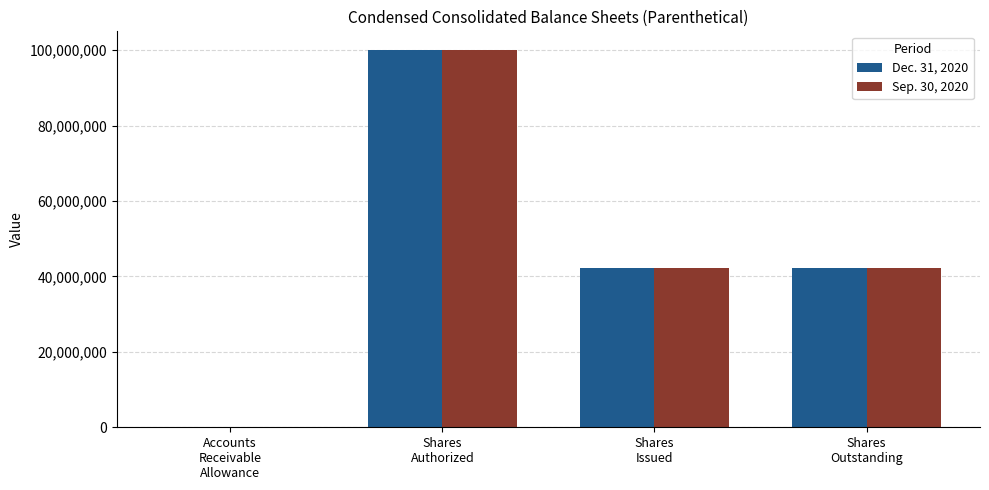

What is the maximum value shown in the chart?

100000000